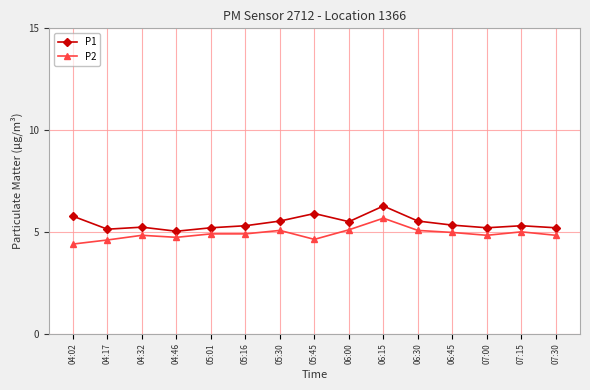

What are all the series names shown in the legend?

P1, P2